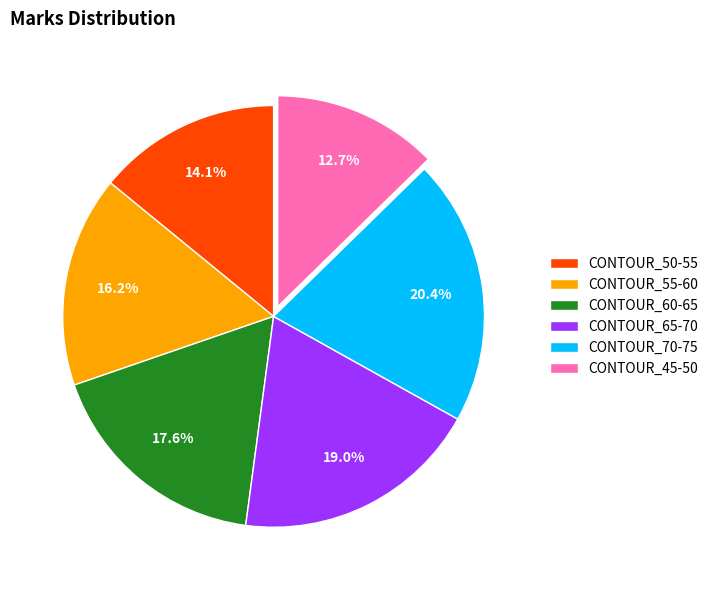

True or false: CONTOUR_50-55 accounts for 28% of the total.

False